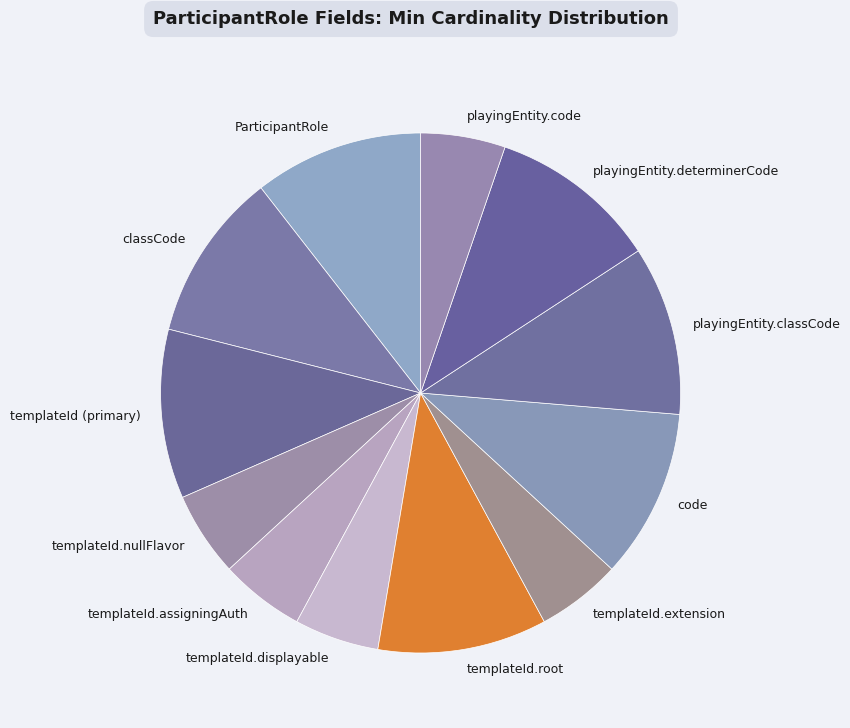

True or false: templateId.assigningAuth accounts for 1% of the total.

False